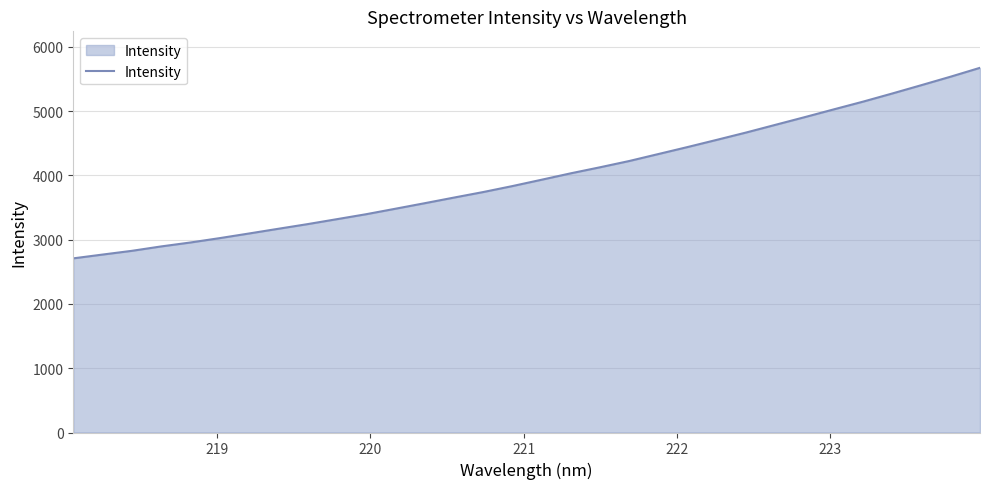

What is the smallest value displayed?

2709.6